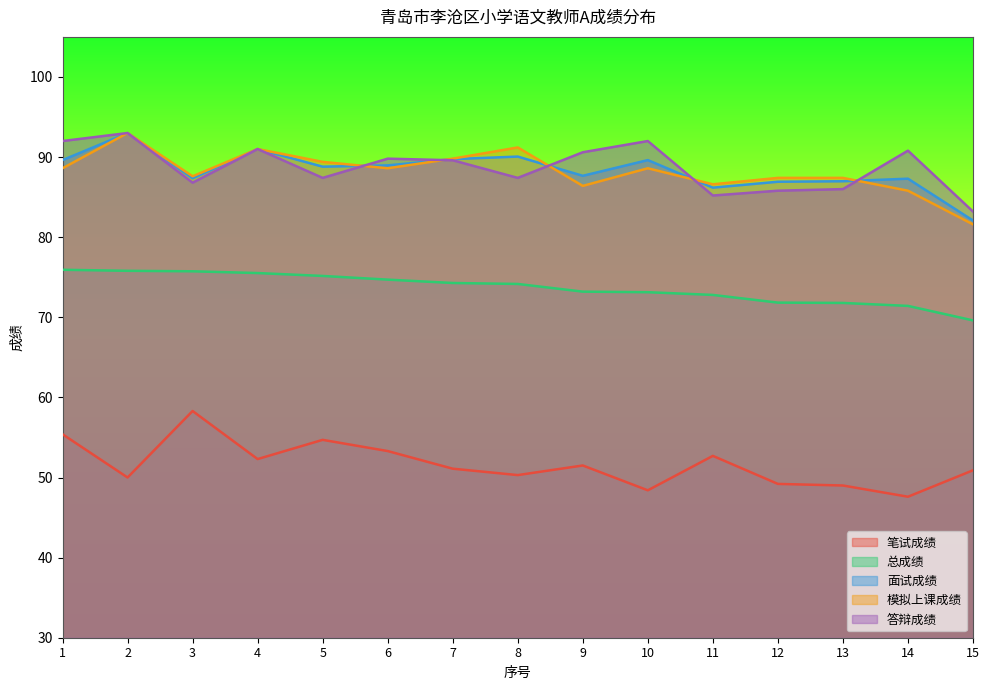

True or false: 面试成绩 and 笔试成绩 intersect in this chart.

False